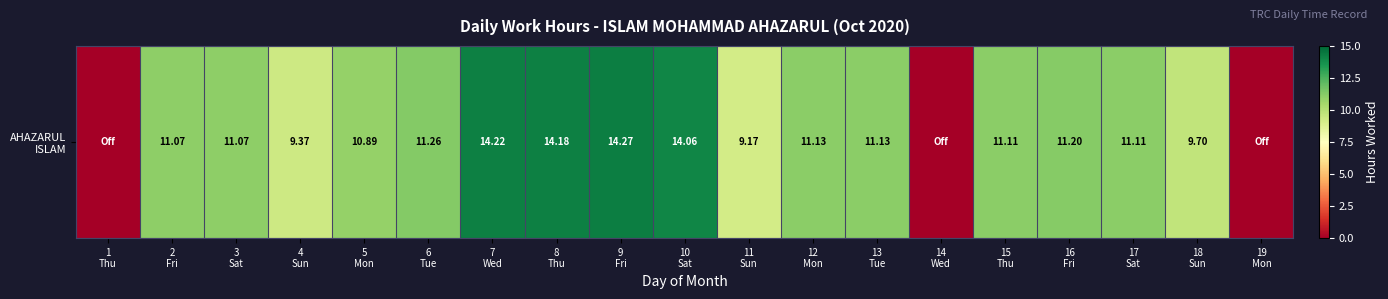

Which has a higher value, 10
Sat or 15
Thu?

10
Sat